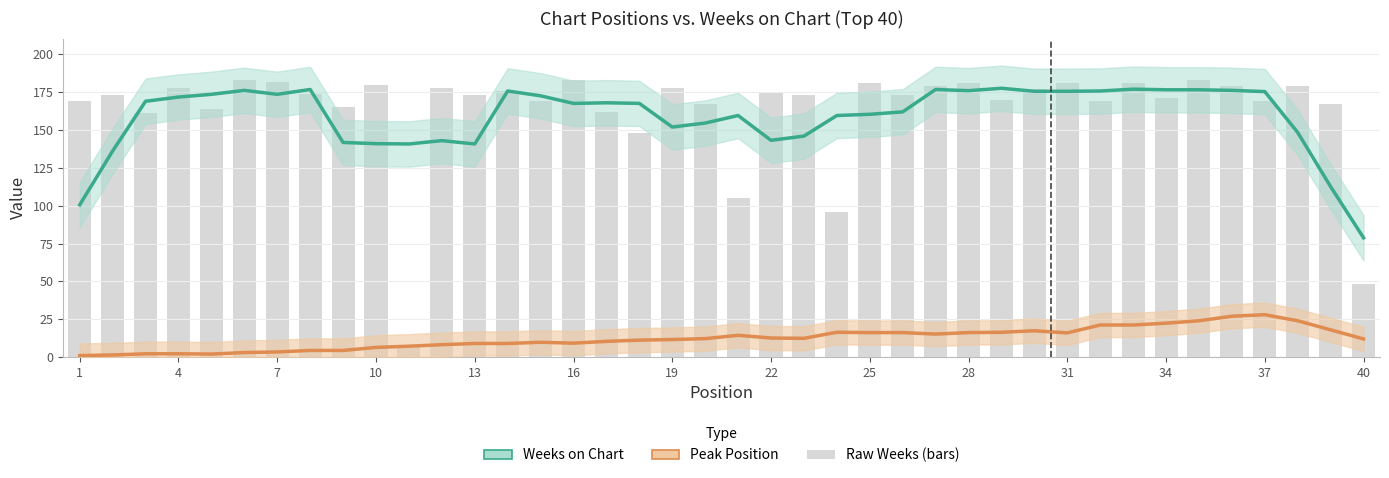

How many values in the Peak Position series are below 12?

19